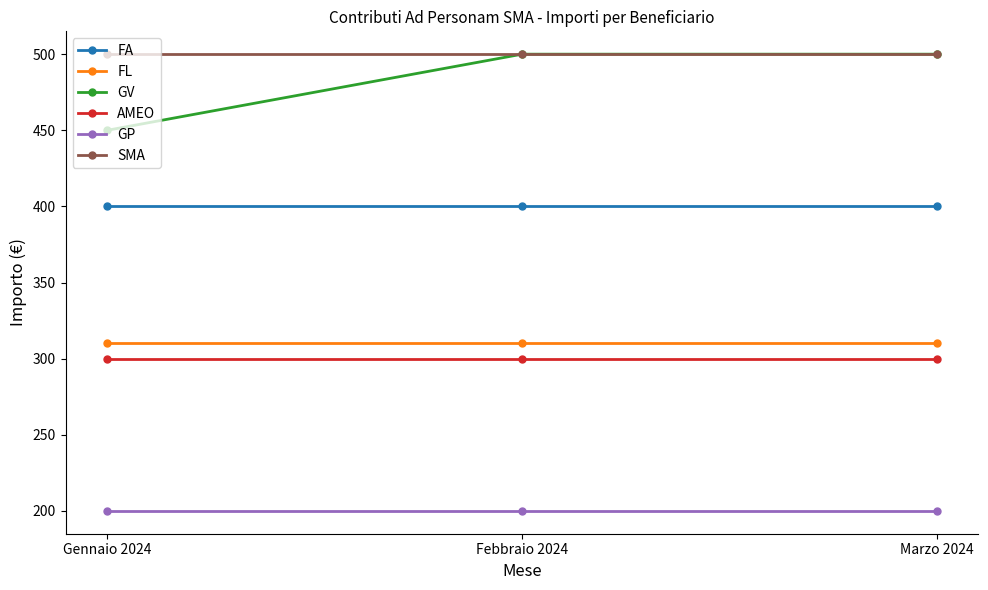

Count the number of categories in the chart.

3